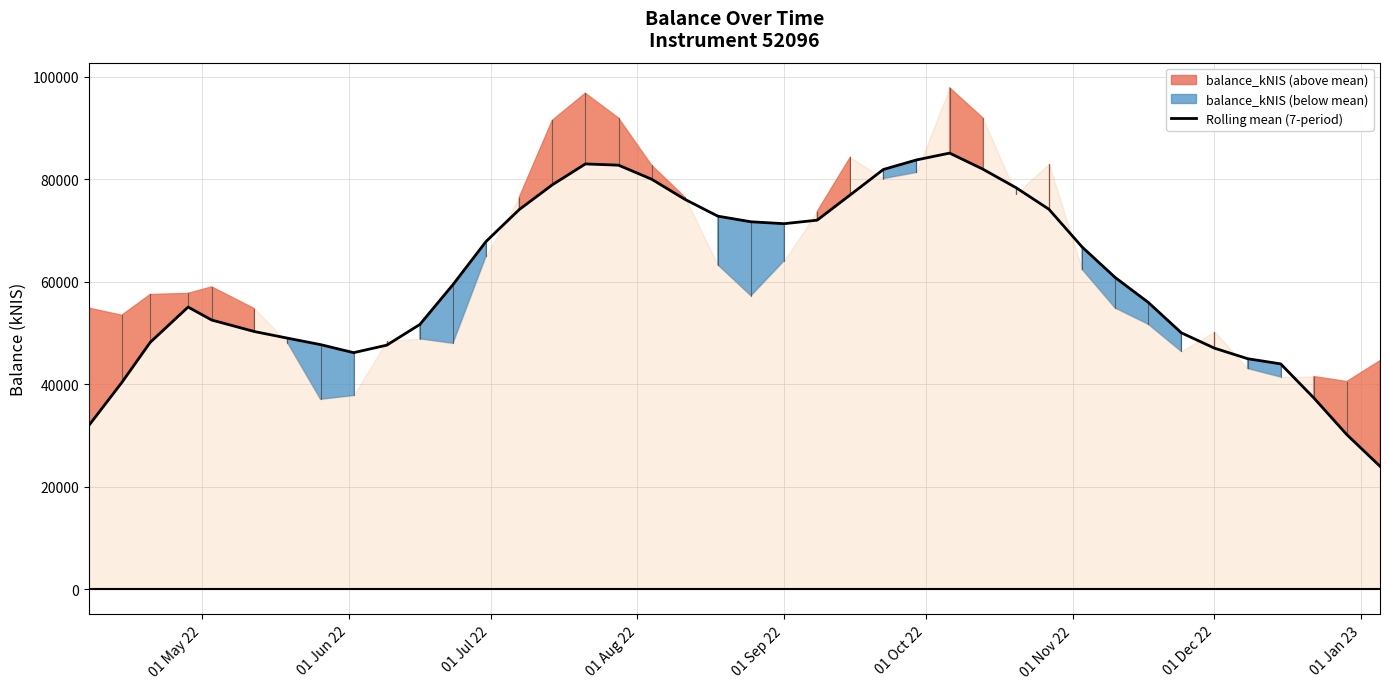

What is the lowest value of the Rolling mean (7-period) series?

24006.9